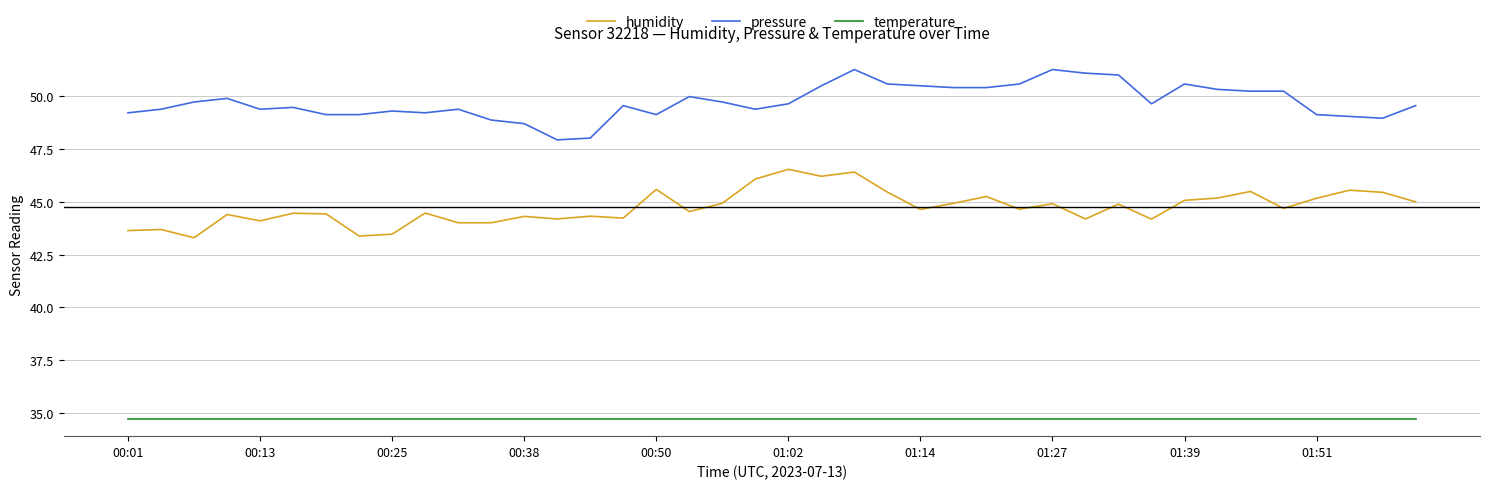

Rank the series by their average value, from highest to lowest.

pressure, humidity, temperature